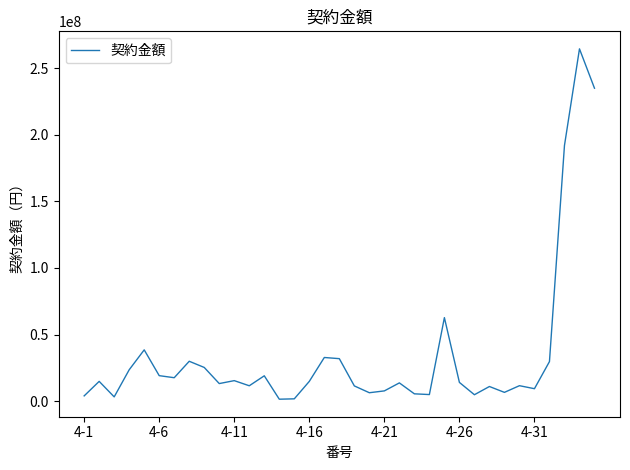

Is this an area chart (filled region under the line)?

No